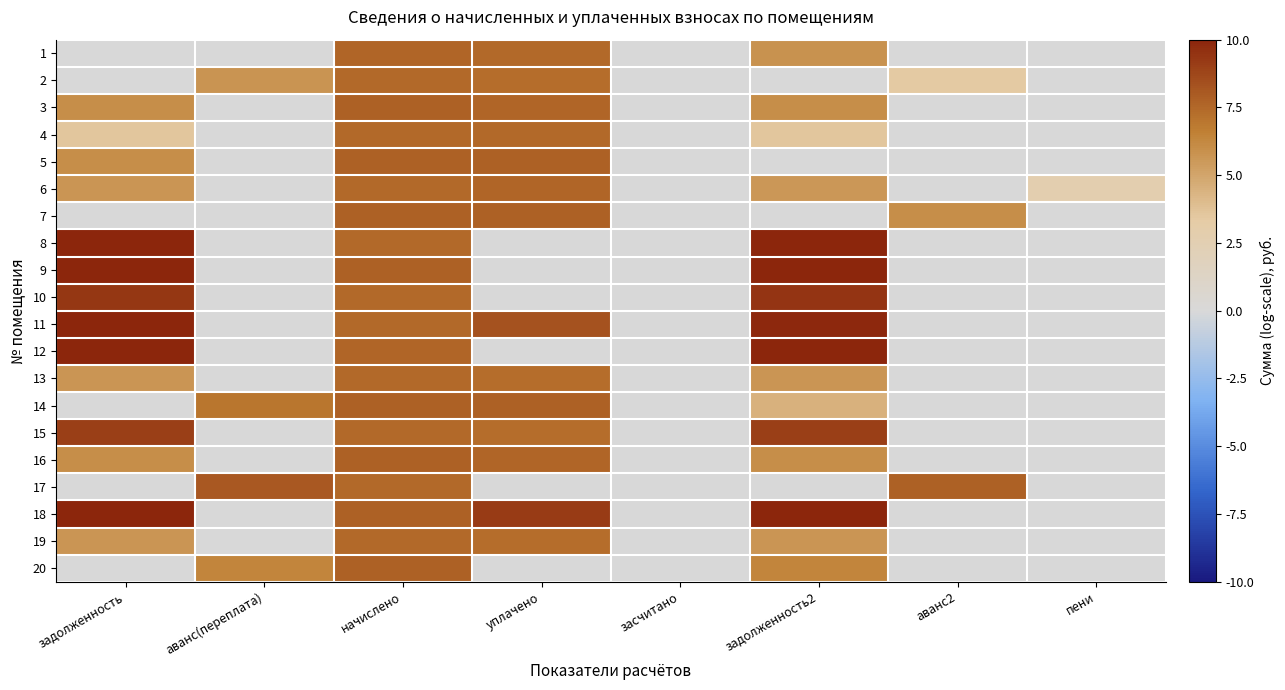

What is the total value across all series at аванс2?

17.2